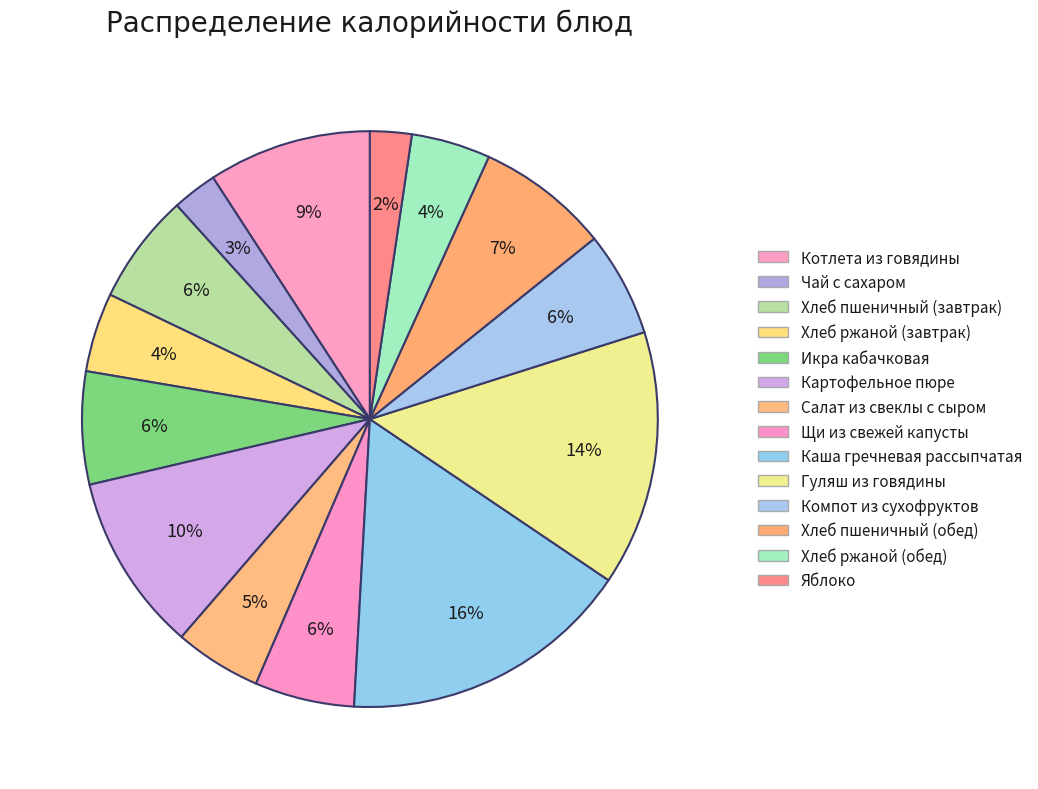

How many segments does this pie chart have?

14